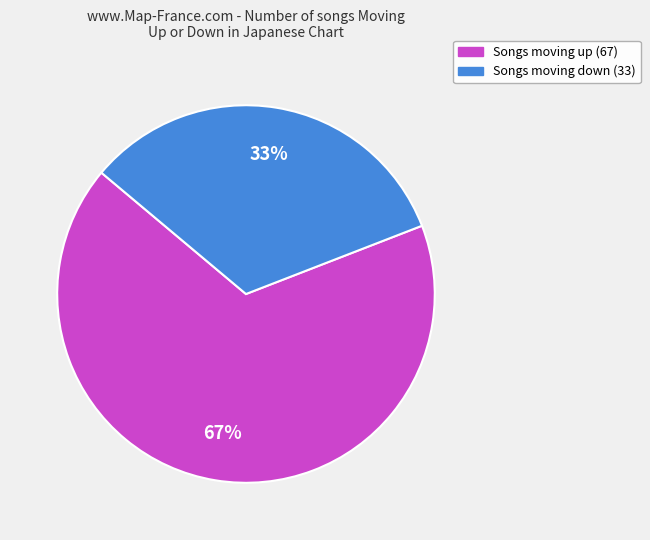

To the nearest percent, what is the average slice percentage?

50%